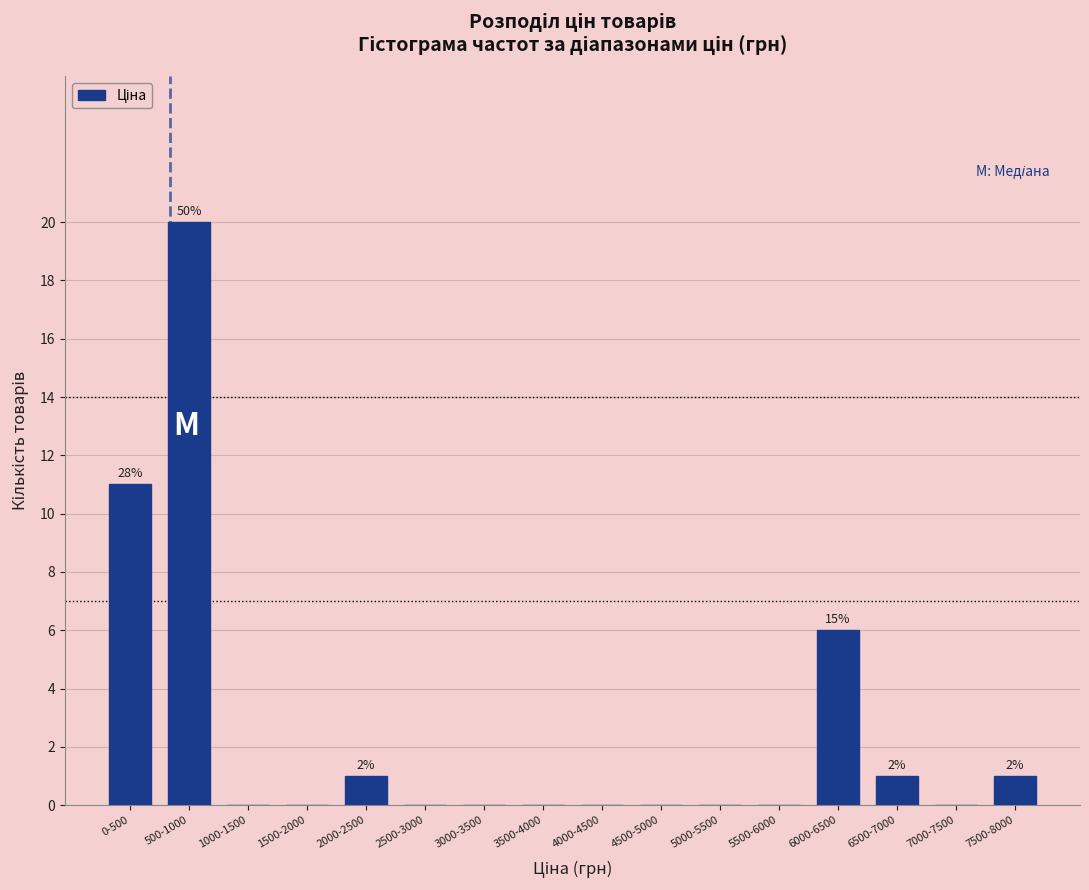

Reading right to left, transcribe all the data shown in this chart.

7500-8000=1	7000-7500=0	6500-7000=1	6000-6500=6	5500-6000=0	5000-5500=0	4500-5000=0	4000-4500=0	3500-4000=0	3000-3500=0	2500-3000=0	2000-2500=1	1500-2000=0	1000-1500=0	500-1000=20	0-500=11